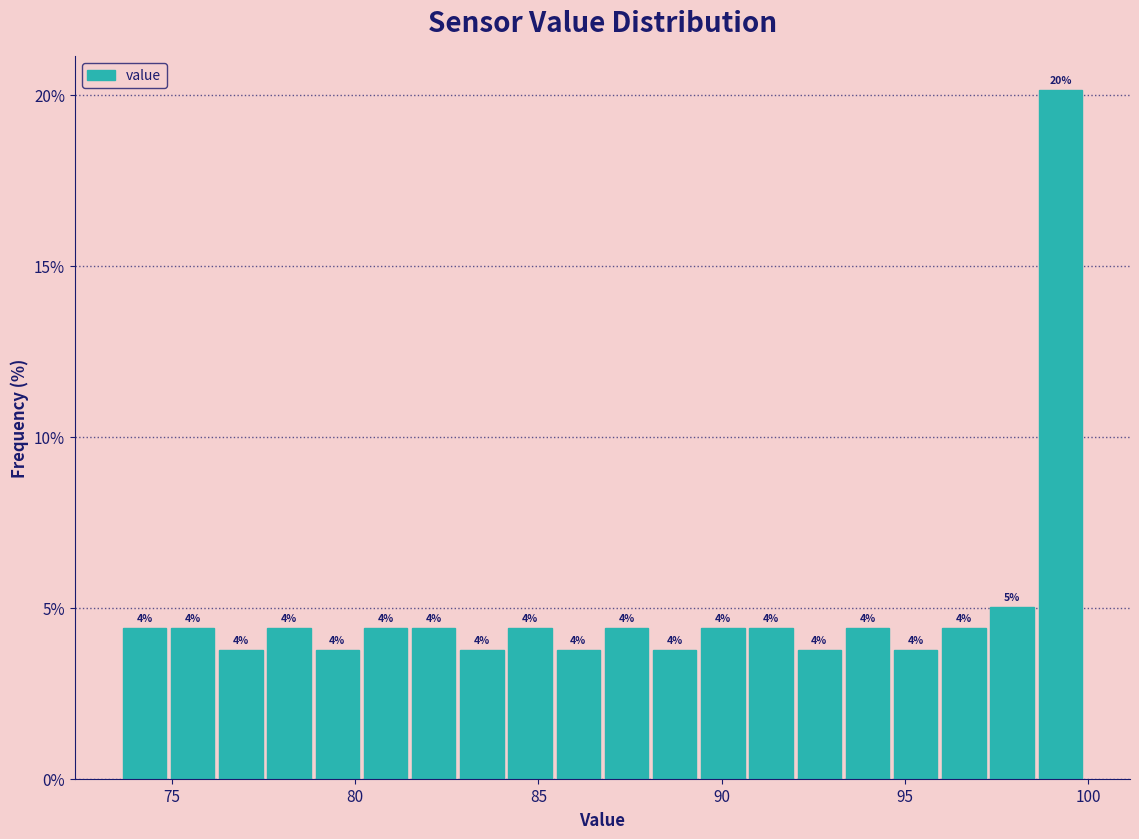

Around what value on the x-axis is the tallest bar? Give the approximate position of its centre, as read against the axis.

99.0